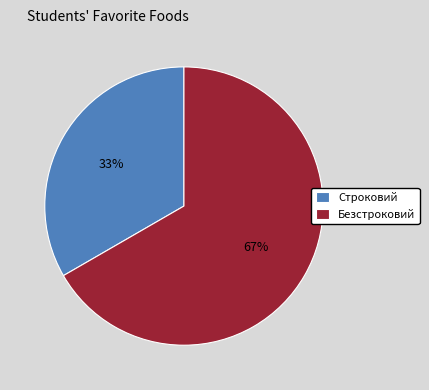

Combined, do Безстроковий and Строковий account for over 50%?

Yes